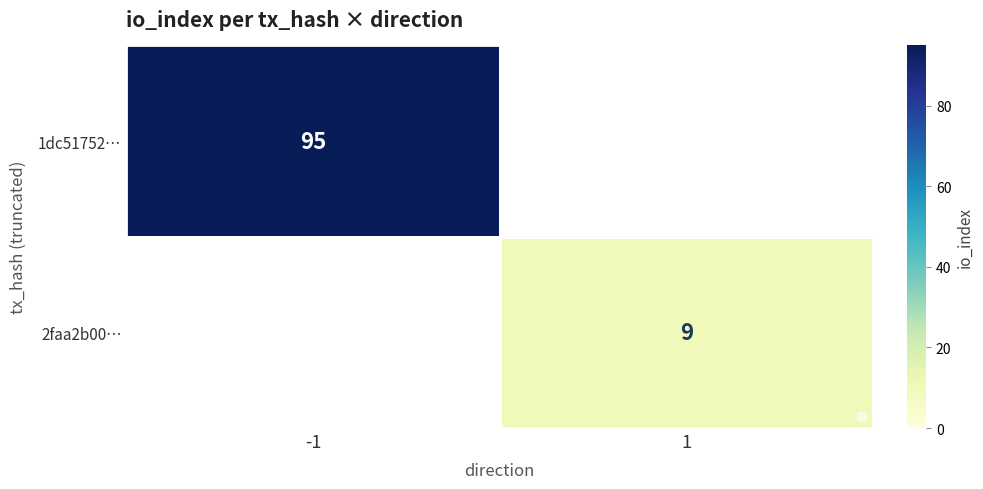

True or false: 1dc51752… has a value of 144 at -1.

False